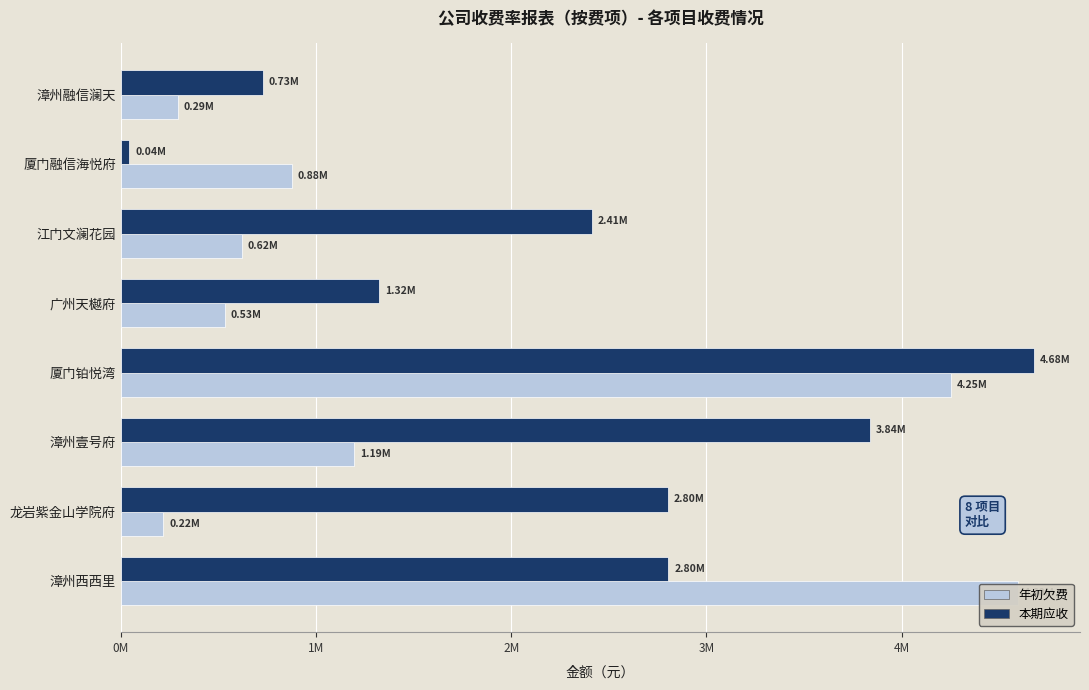

How many data points in 年初欠费 are above 877322?

4